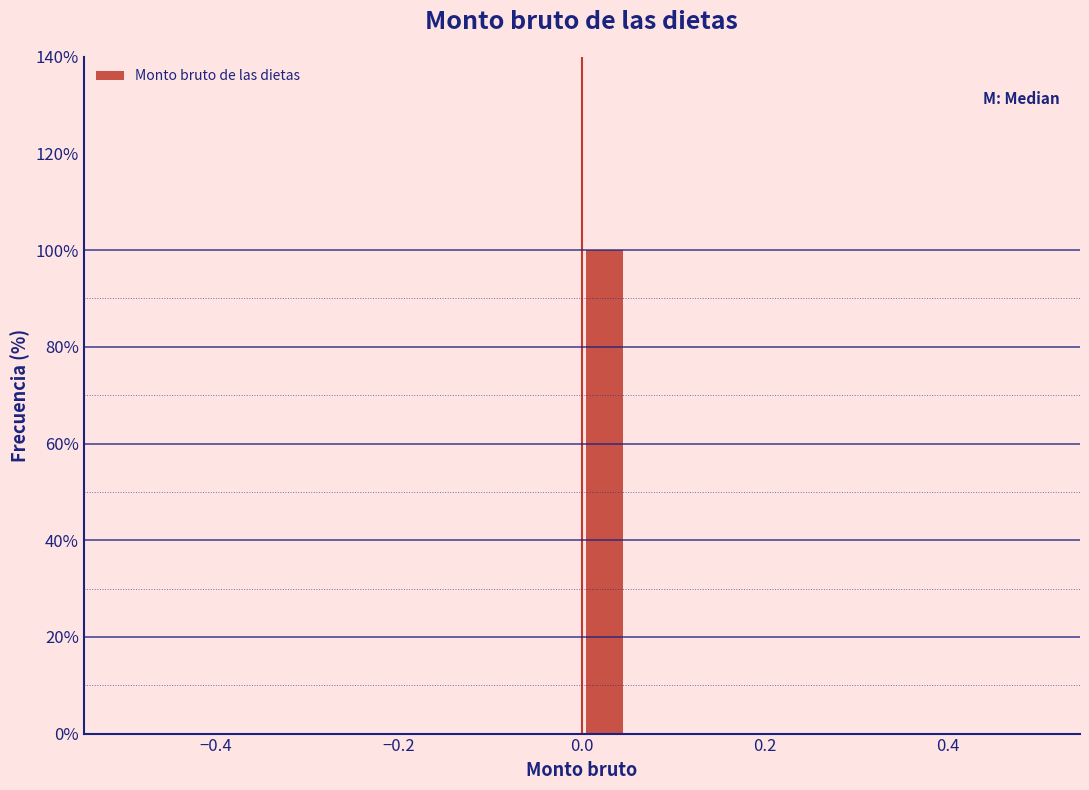

Around what value on the x-axis is the tallest bar? Give the approximate position of its centre, as read against the axis.

0.02